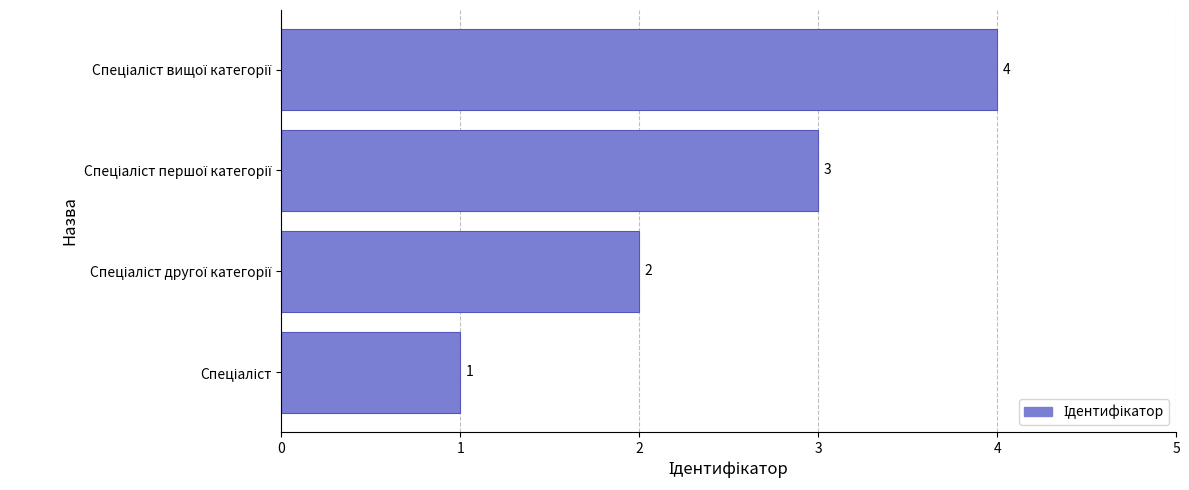

What is the sum of all values?

10